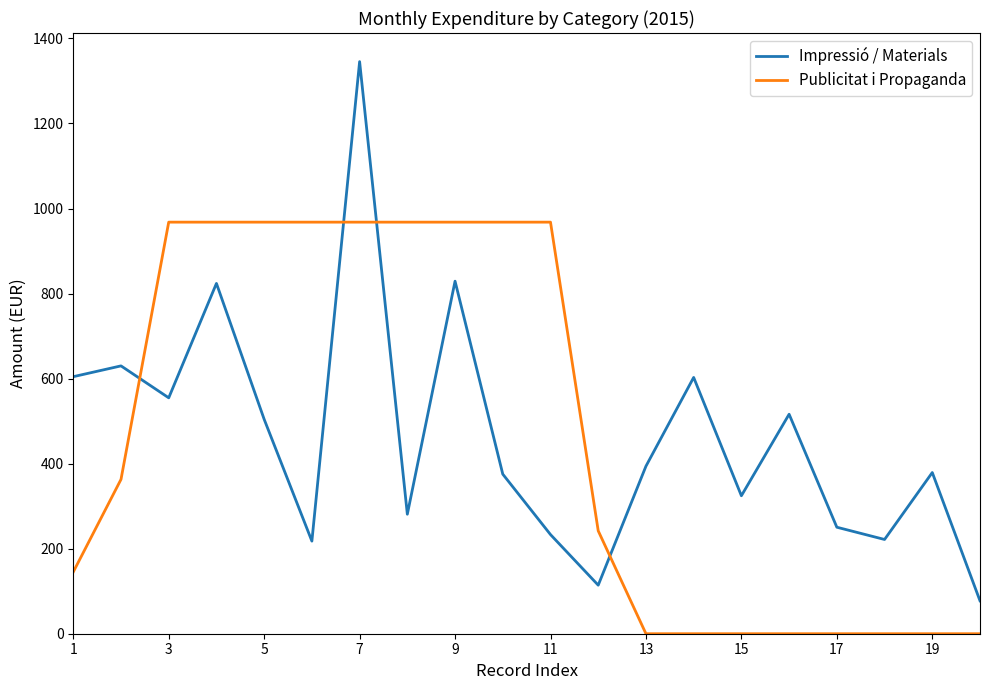

What is the difference between the second highest and second lowest values in the Impressió / Materials series?

715.0